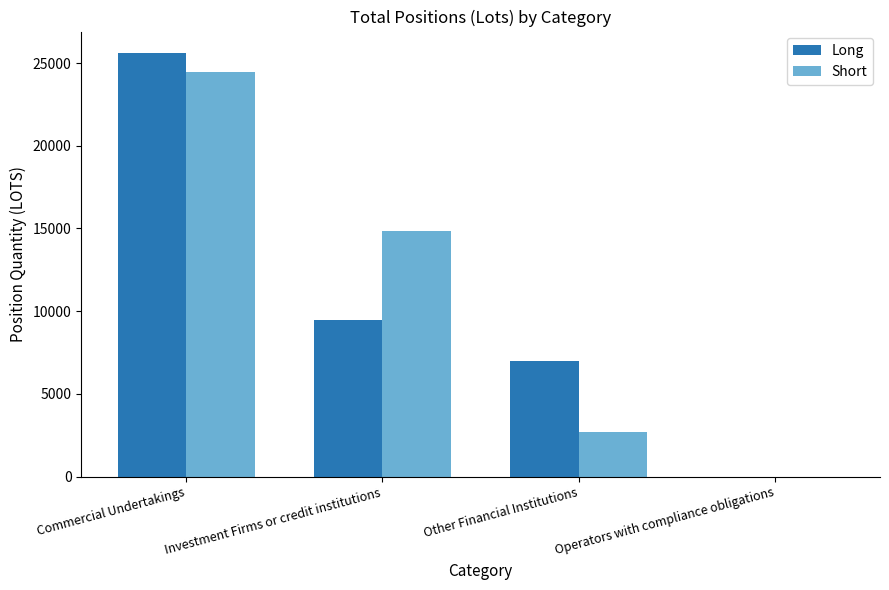

The Long series shows 25622.4 at Commercial Undertakings. True or false?

True